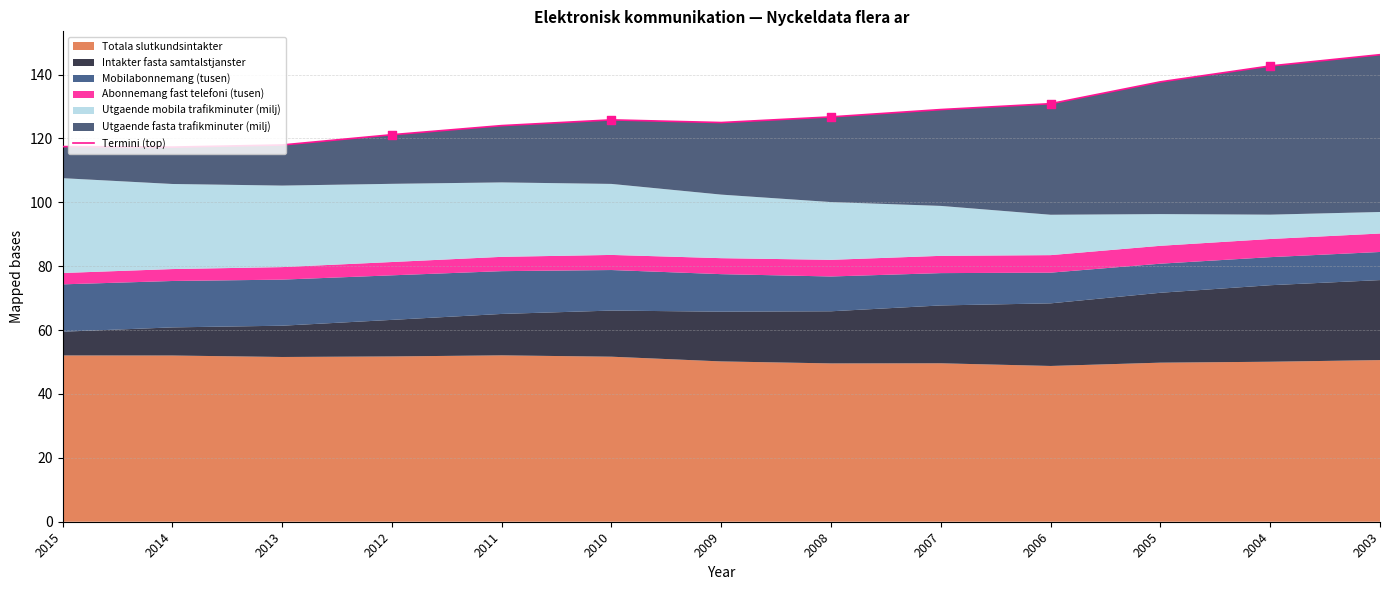

What is the ratio of the value at 2003 to the value at 2010?

1.2